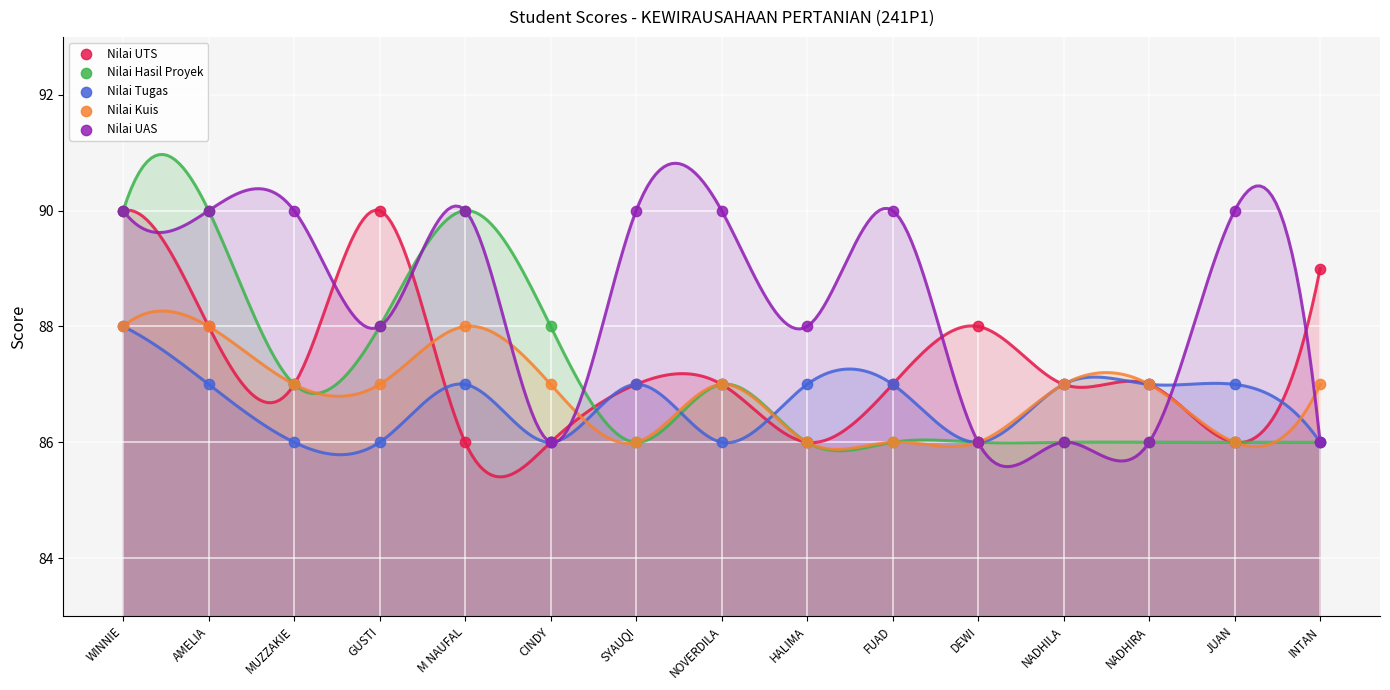

Which series contains the lowest Y value?

Nilai UTS